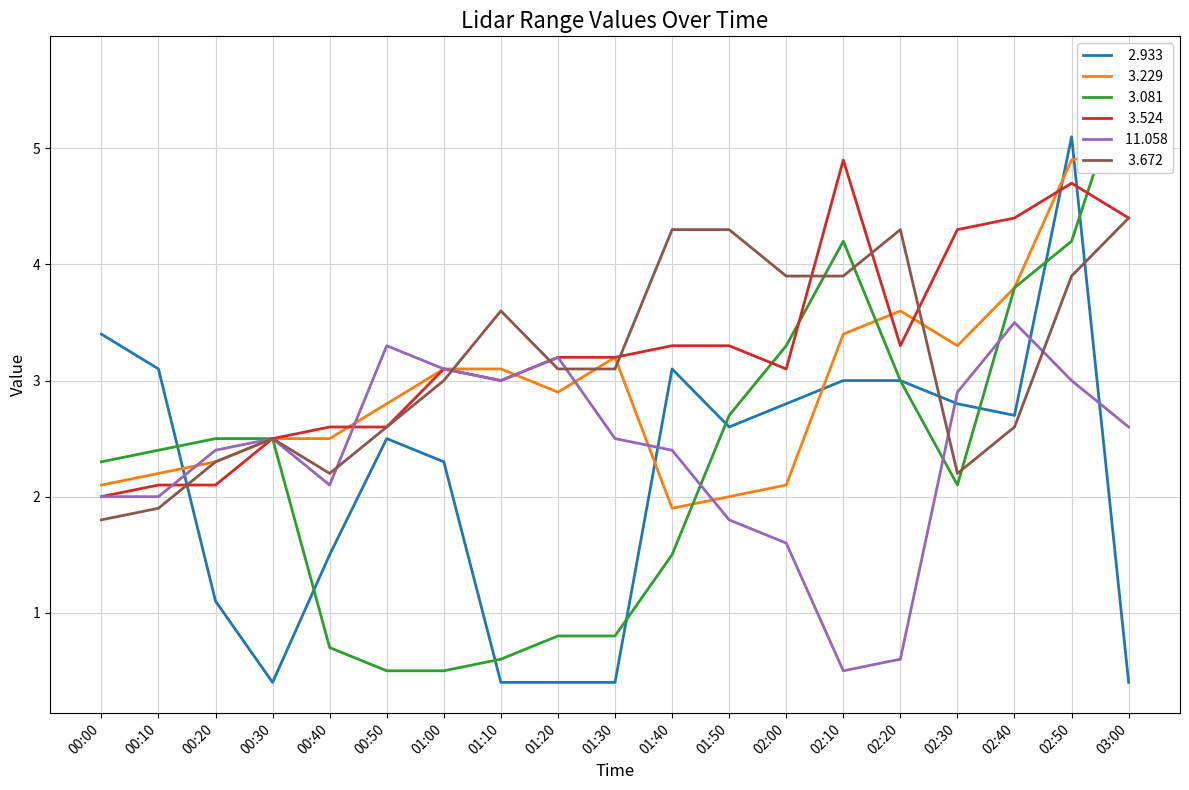

What position from the left is 02:40?

17